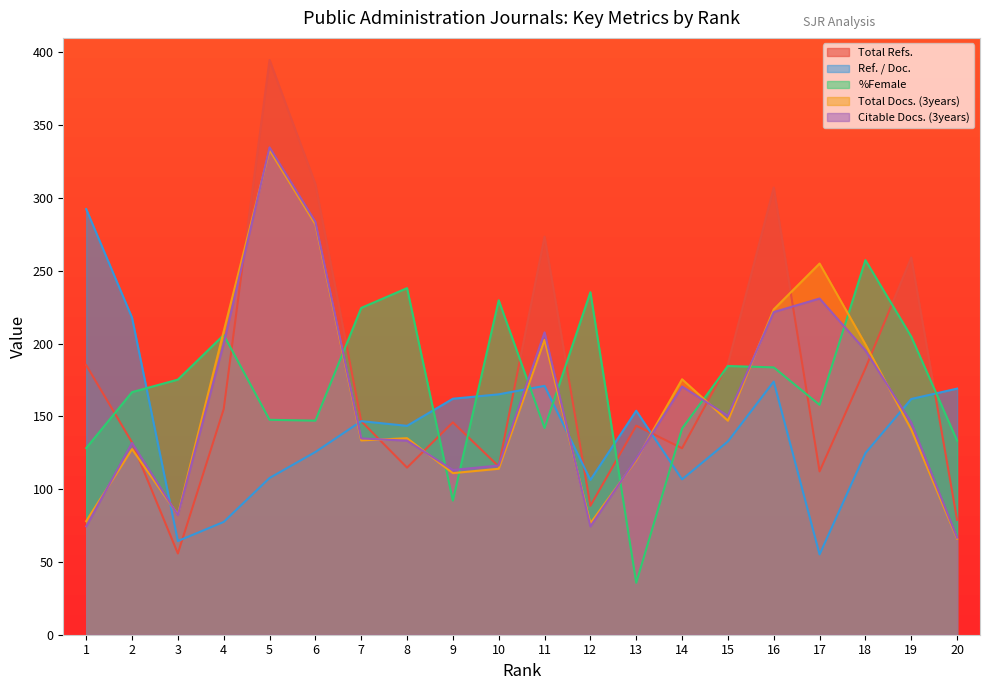

What is the sum of the Total Refs. values at 20 and 15?

264.8